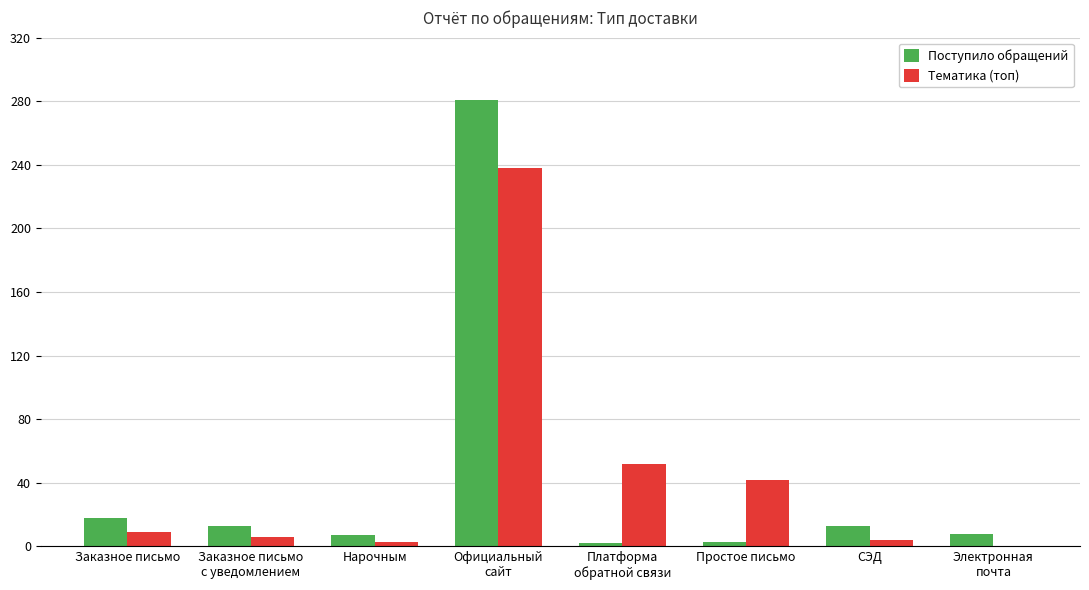

How many series are shown in this chart?

2